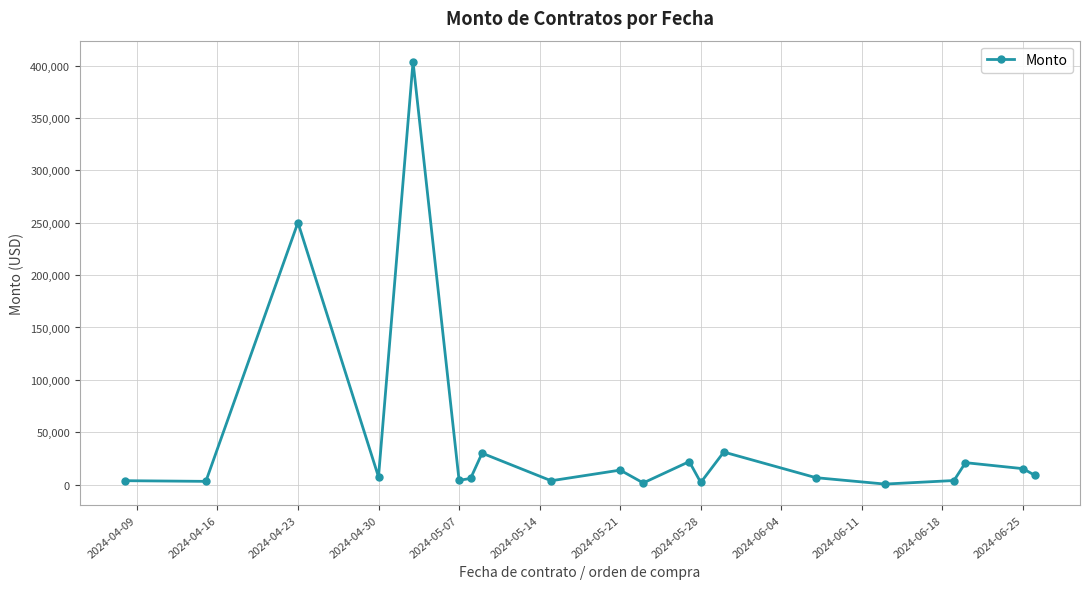

What is the difference between the maximum and second lowest values?

402108.2